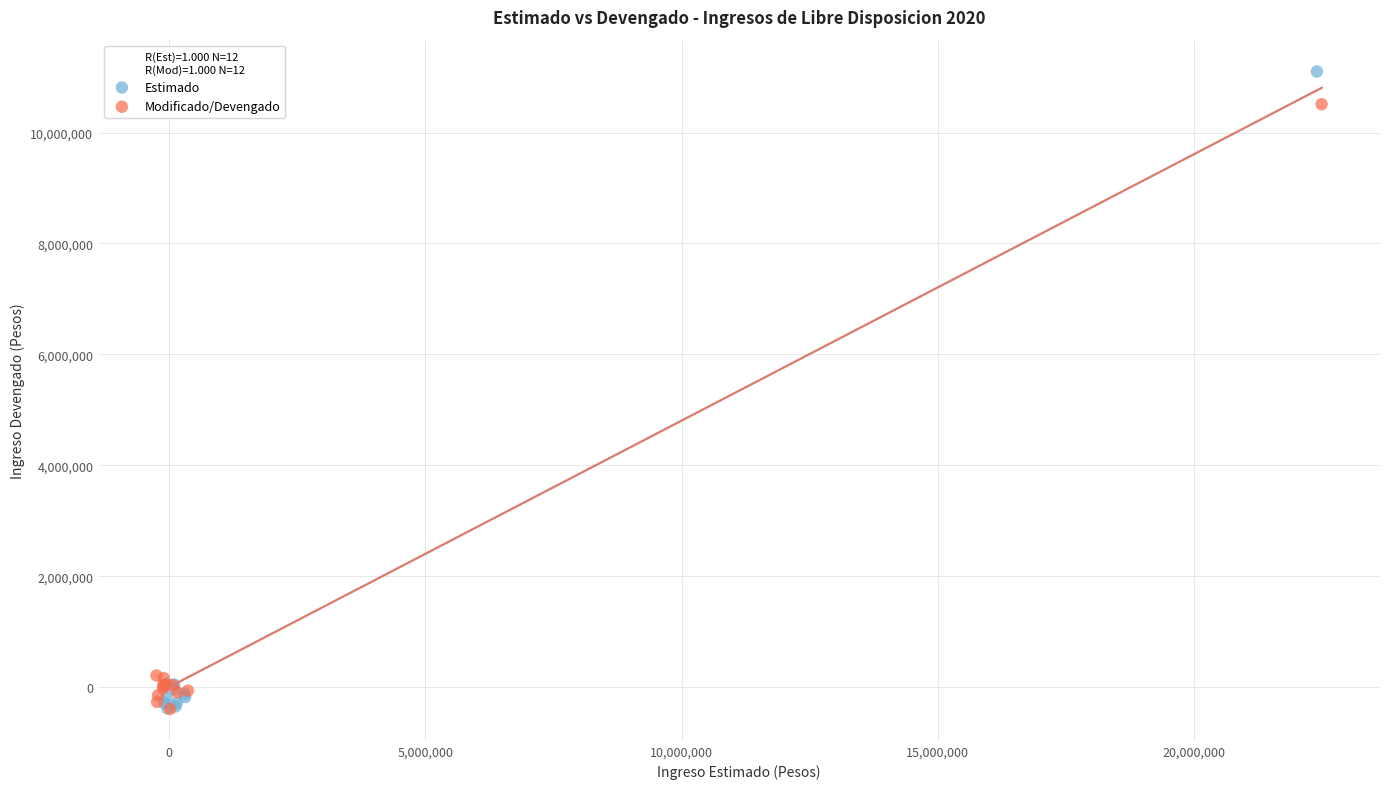

Which series has the widest spread of Y values?

Estimado